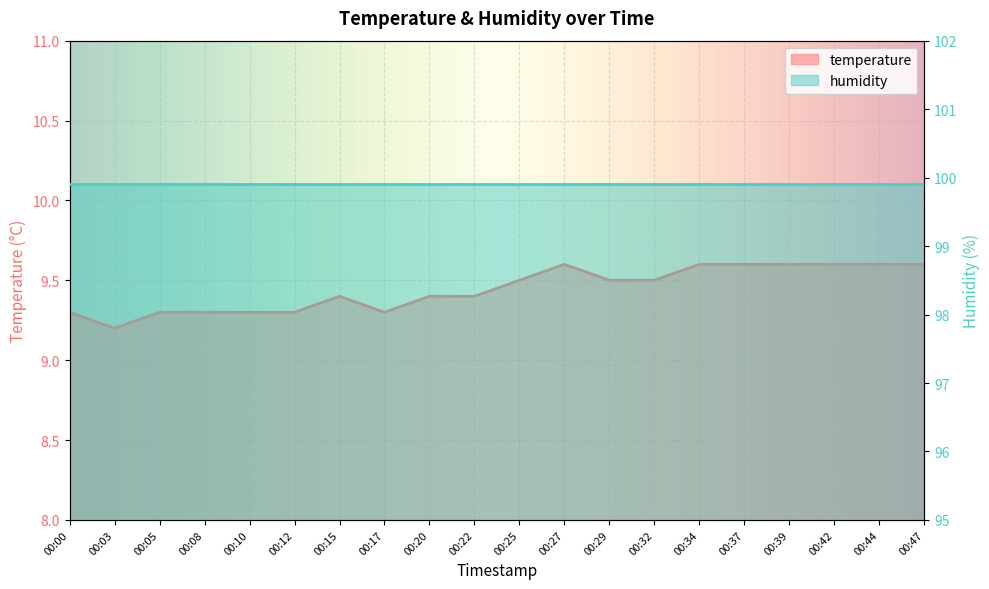

At which category does the data reach its first local valley?

00:03